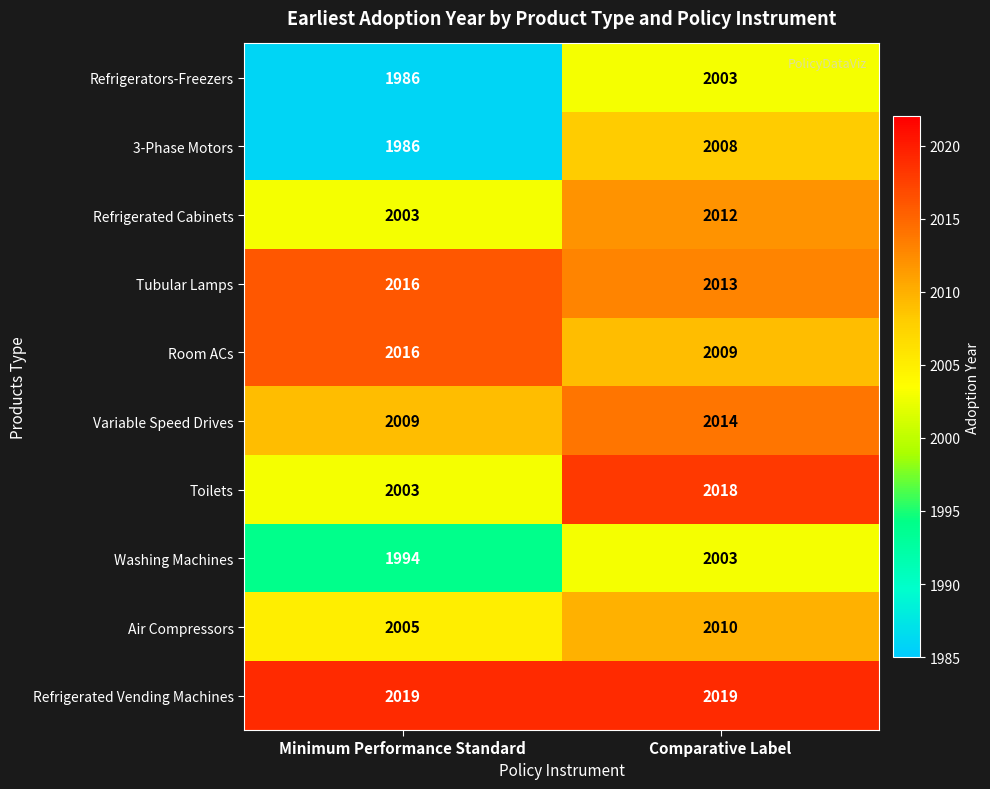

At which label is Tubular Lamps closest to 2014?

Comparative Label